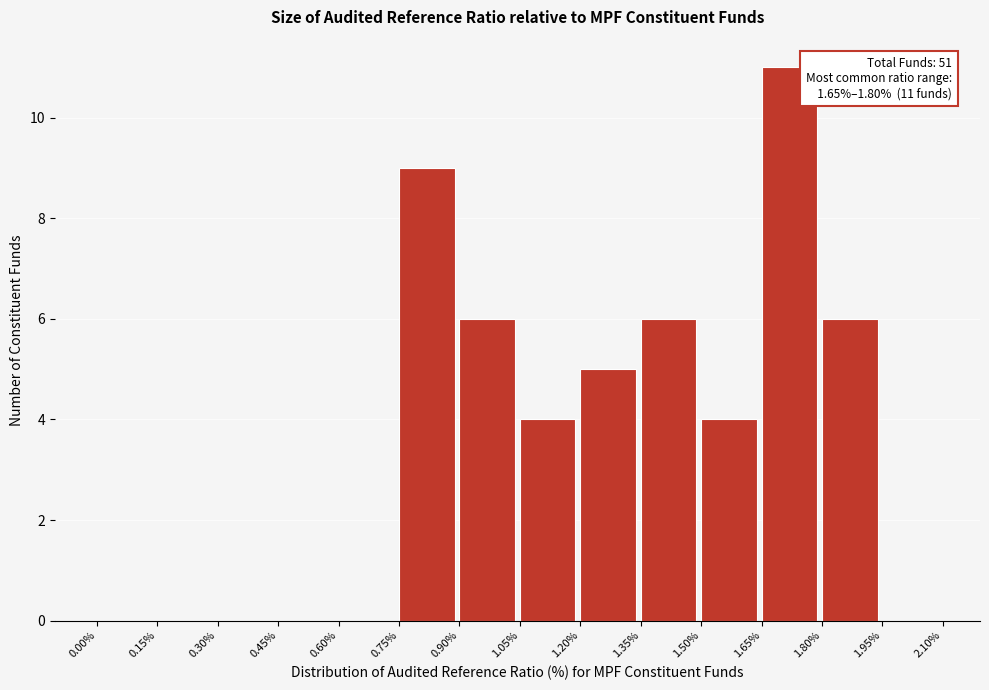

Which range on the x-axis has the tallest bar?

1.65% to 1.80%